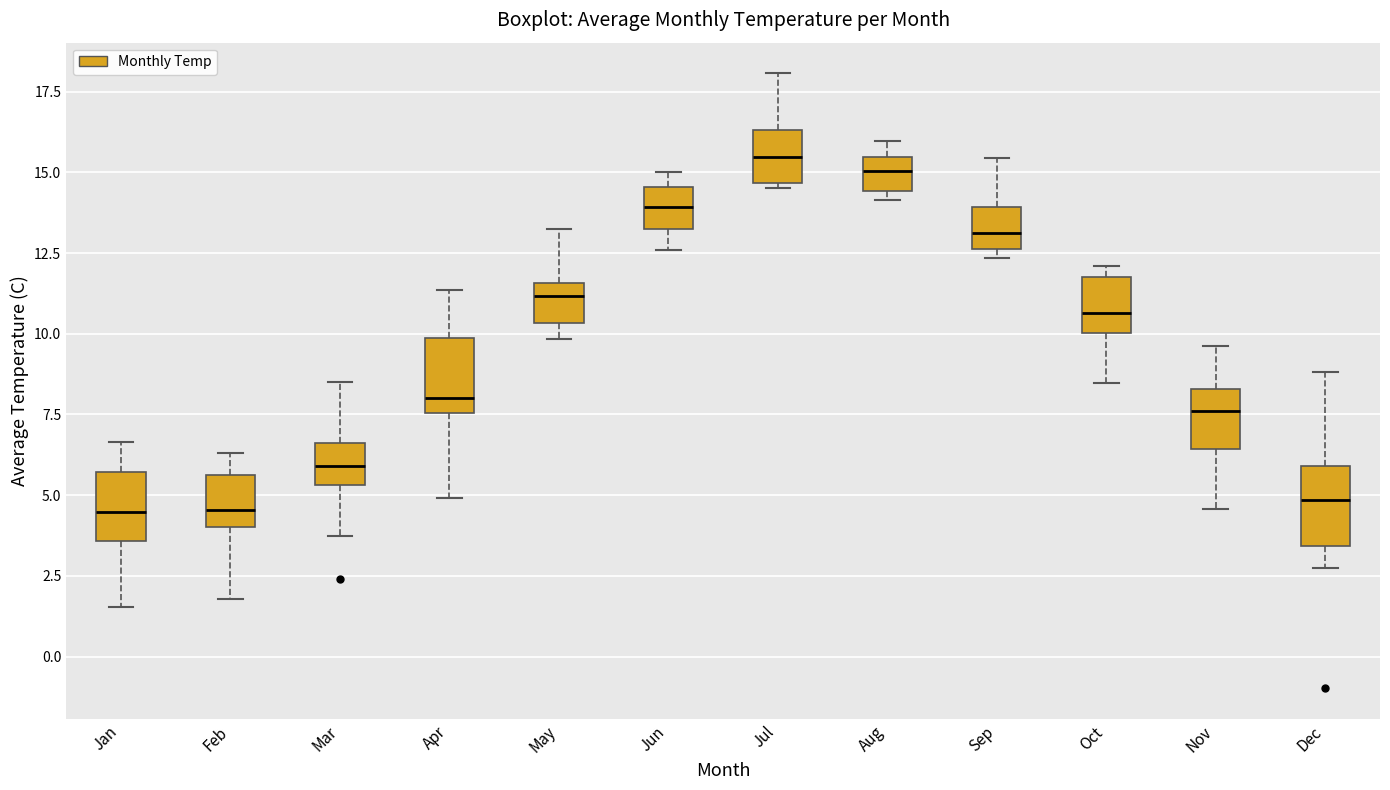

Where is the lower edge of the box for Feb on the y-axis? The values are not printed on the chart, so give them approximately, as read against the axis.

4.0